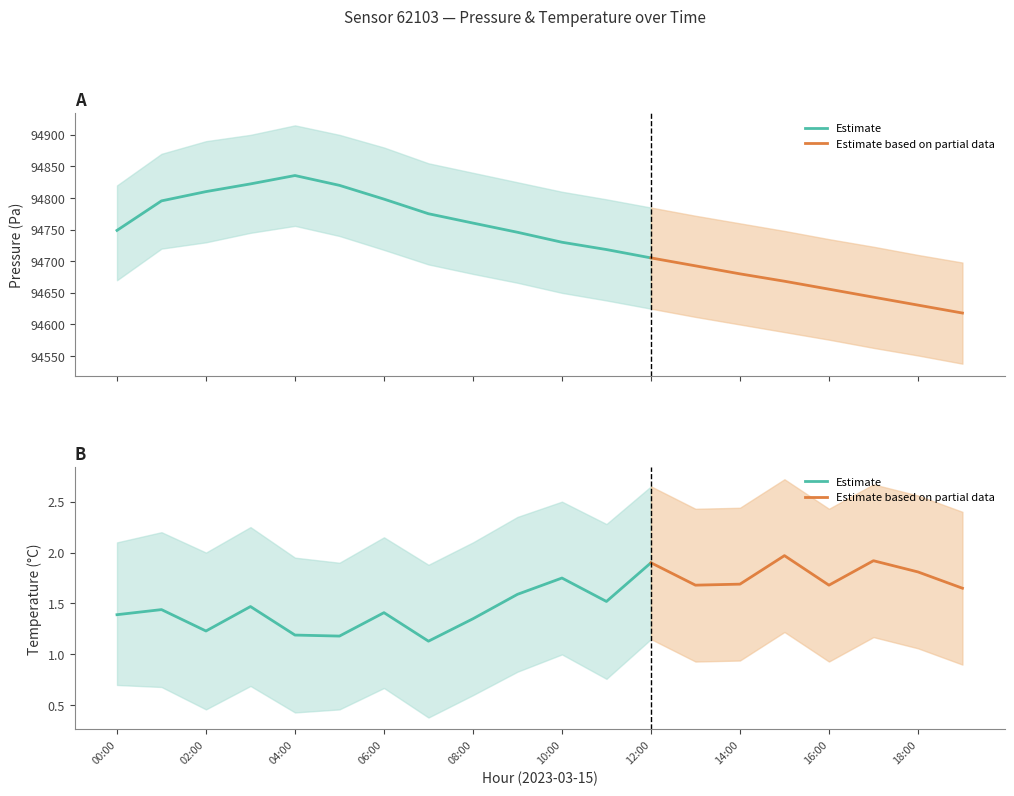

The value of temperature at 14:00 is 1.7. True or false?

True